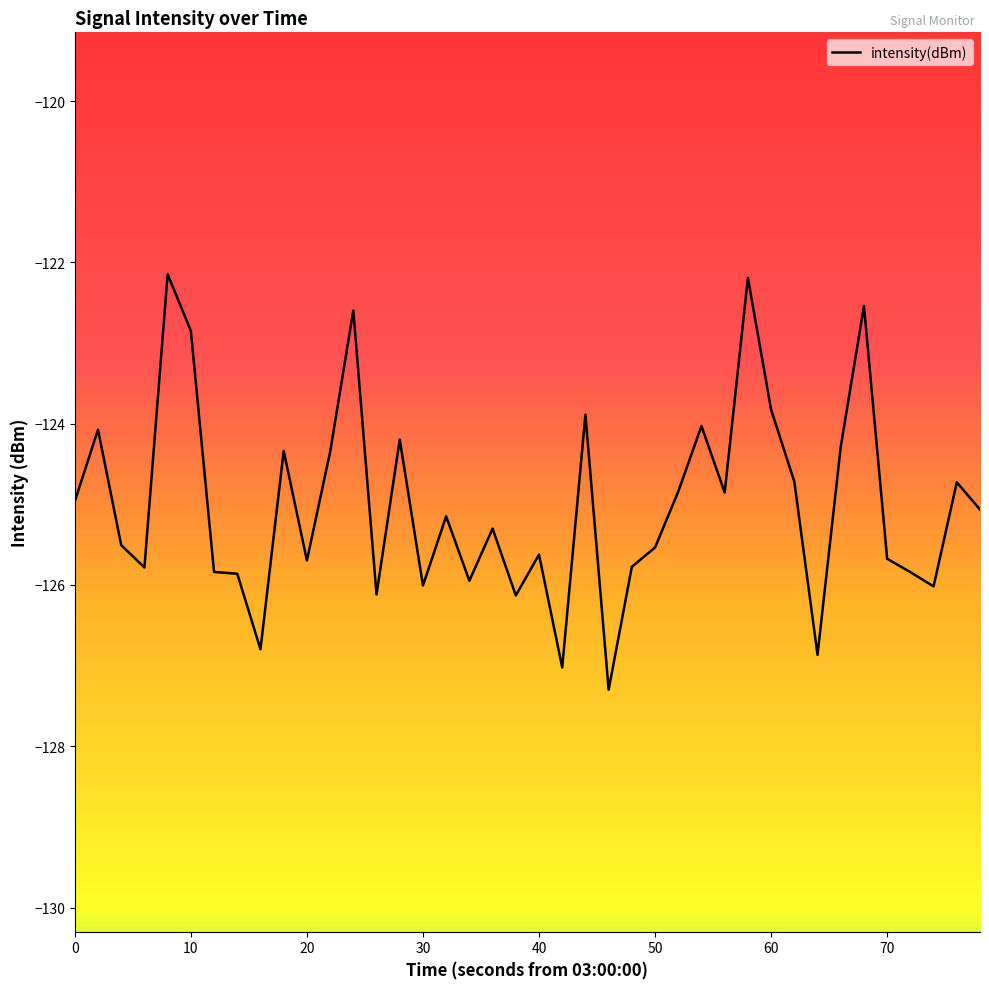

What is the maximum value shown in the chart?

-122.1